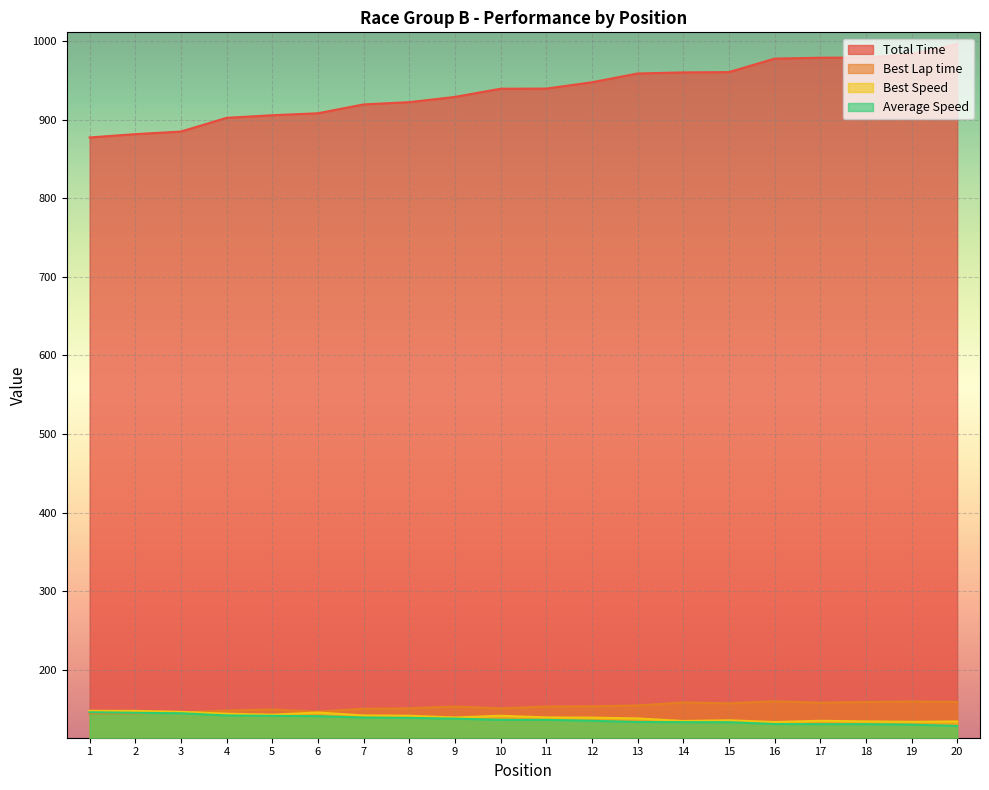

How many lines are shown in the chart?

4